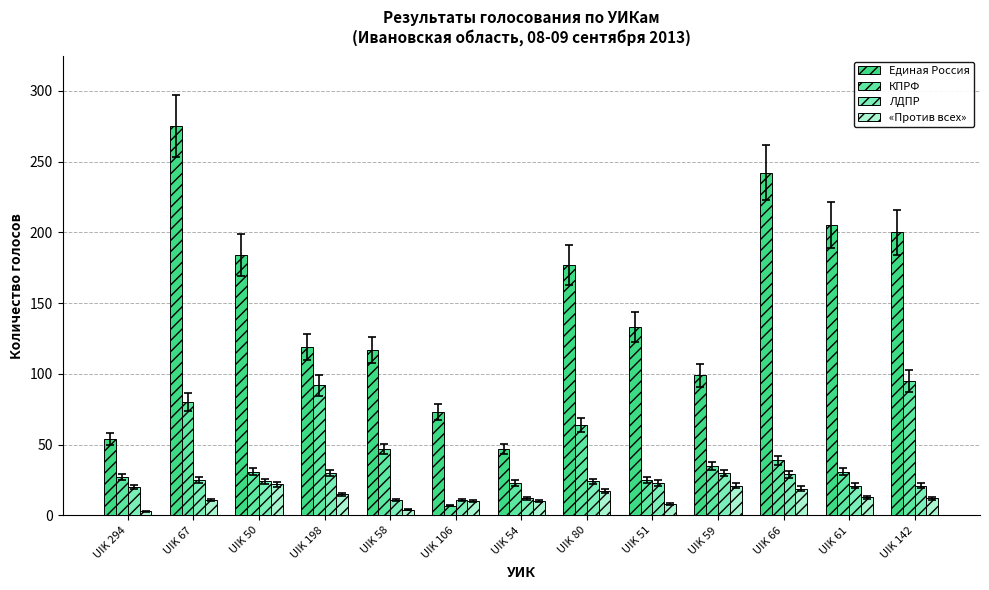

How many categories are shown in the chart?

13